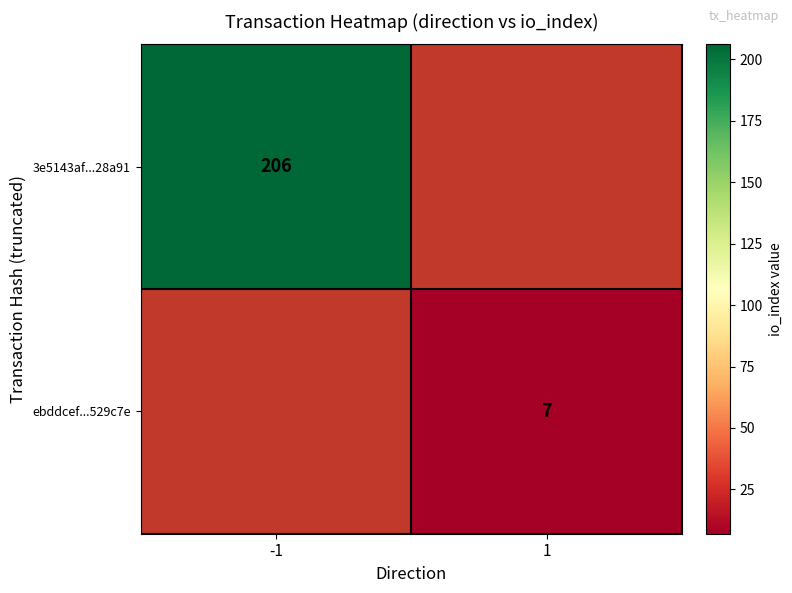

The ebddcef...529c7e series shows 7 at 1. True or false?

True